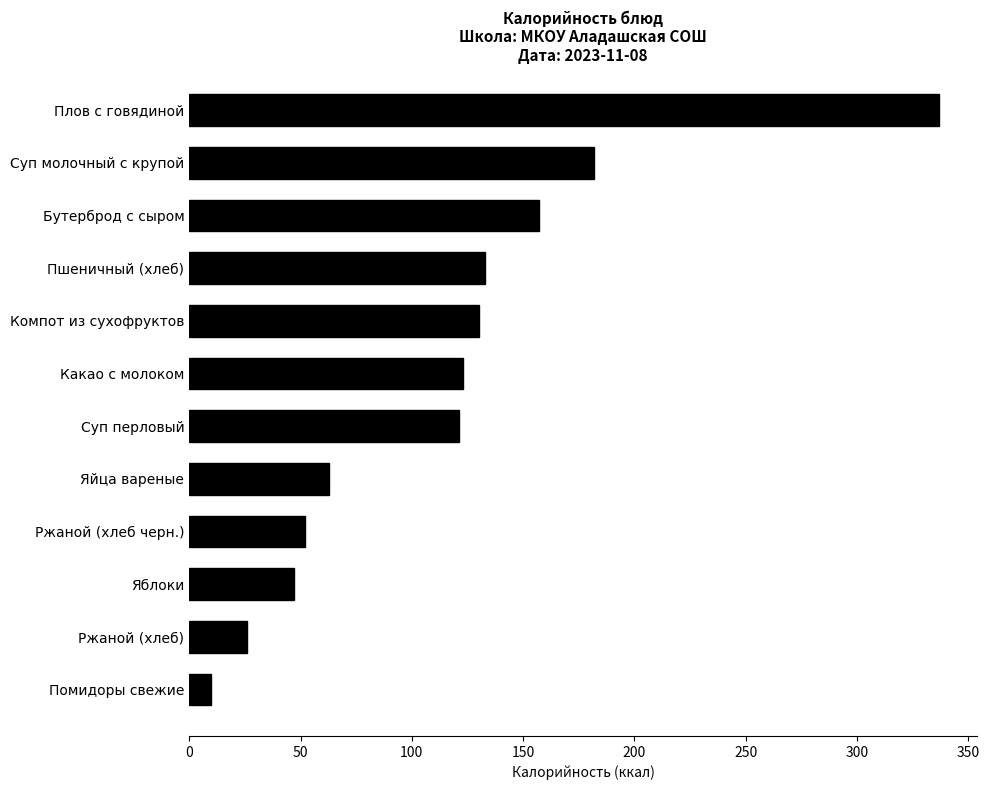

Reading bottom to top, transcribe all the data shown in this chart.

10	26	47	52	63	121	123	130	133	157	182	337